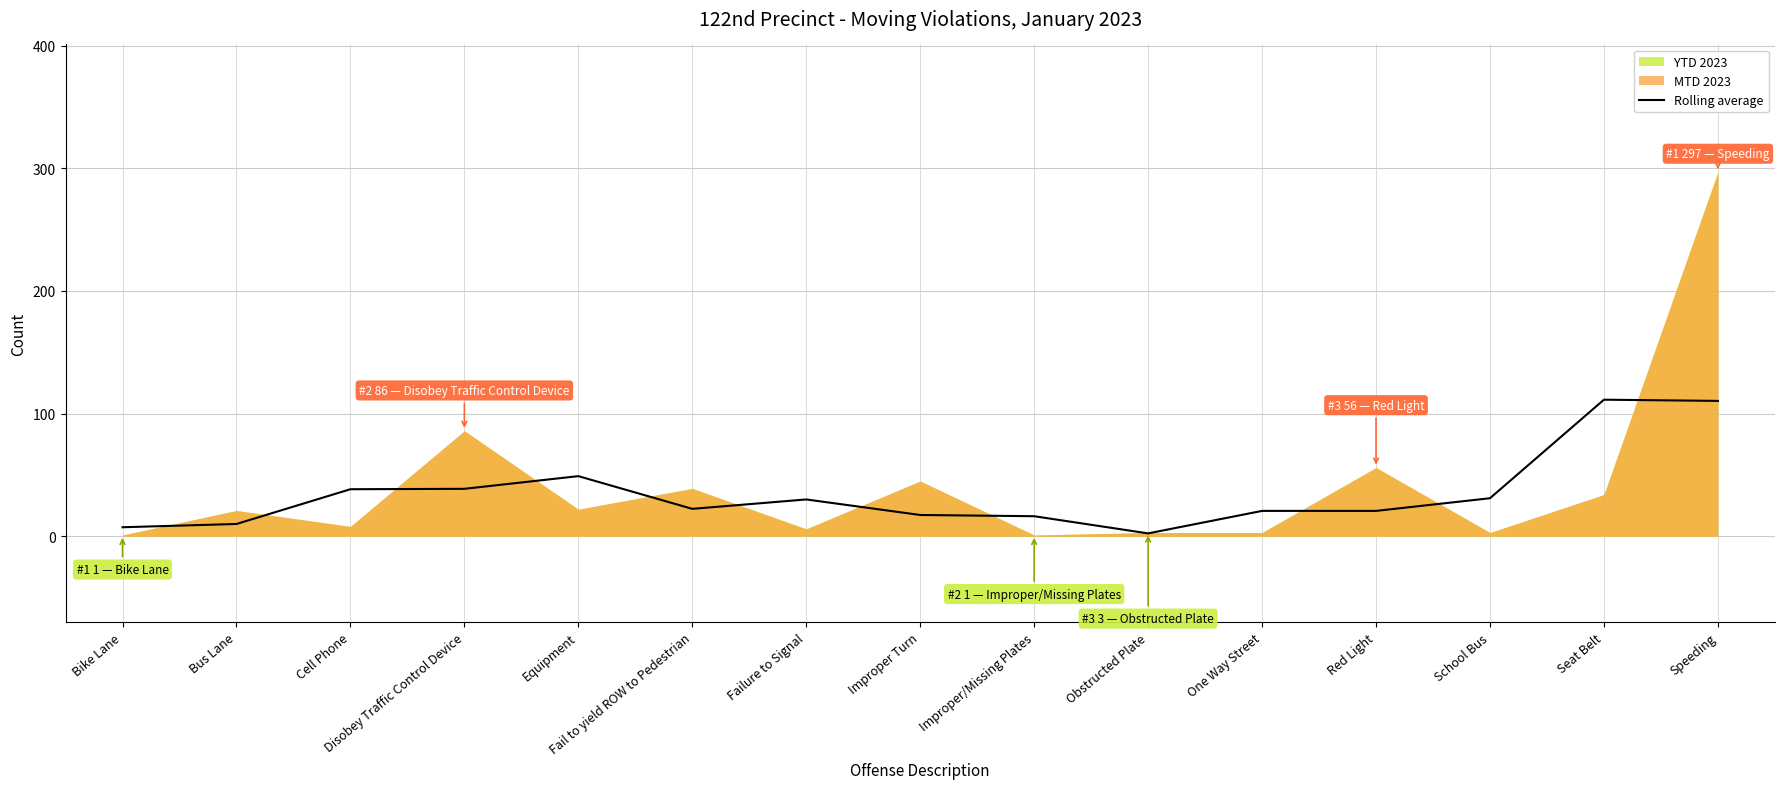

Read the value at Improper Turn.

17.3